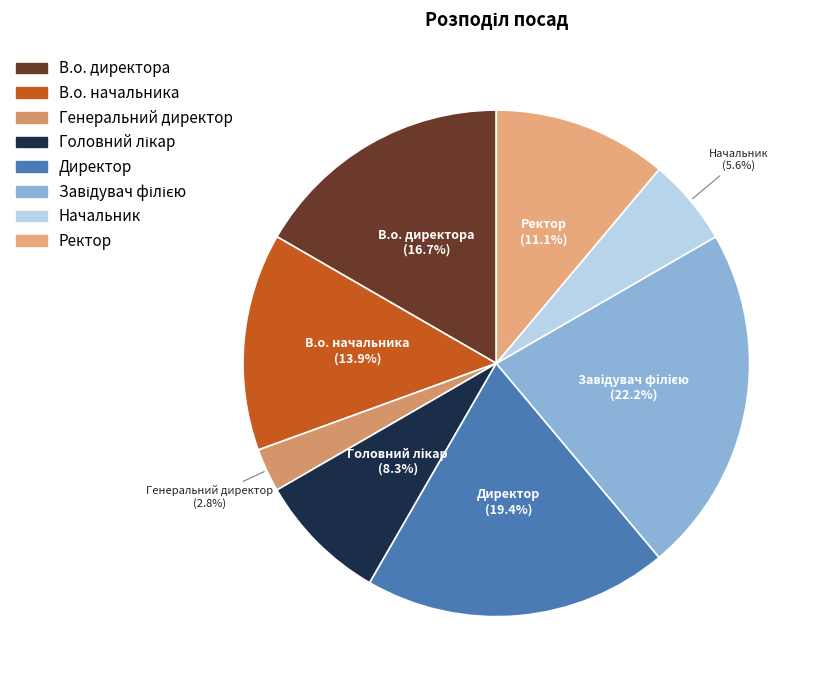

Count the number of slices in the pie.

8